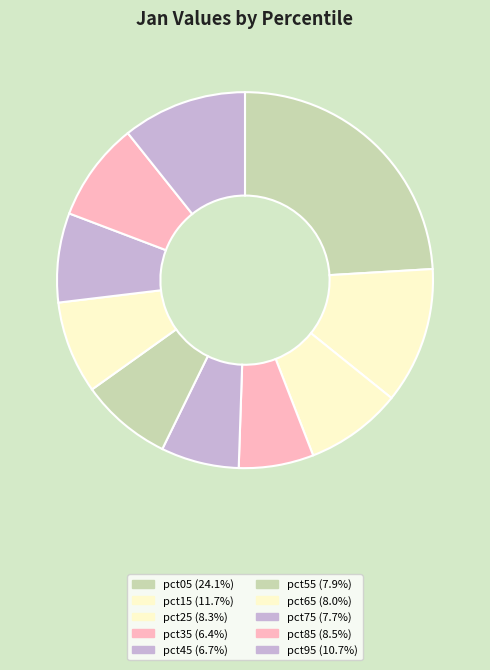

How many segments does this pie chart have?

10